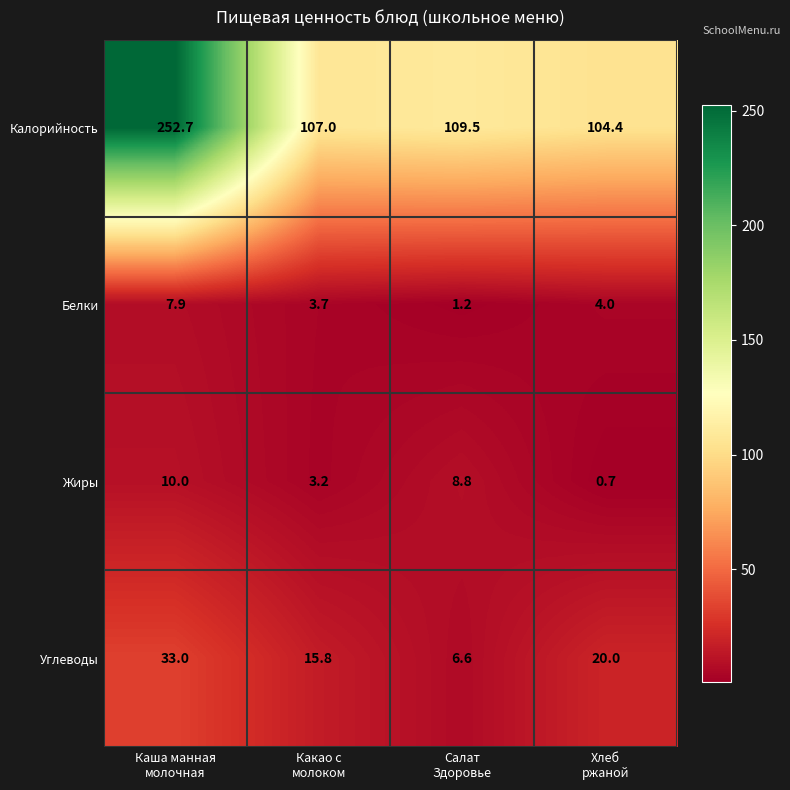

Rank the series by their maximum value, from lowest to highest.

Белки, Жиры, Углеводы, Калорийность